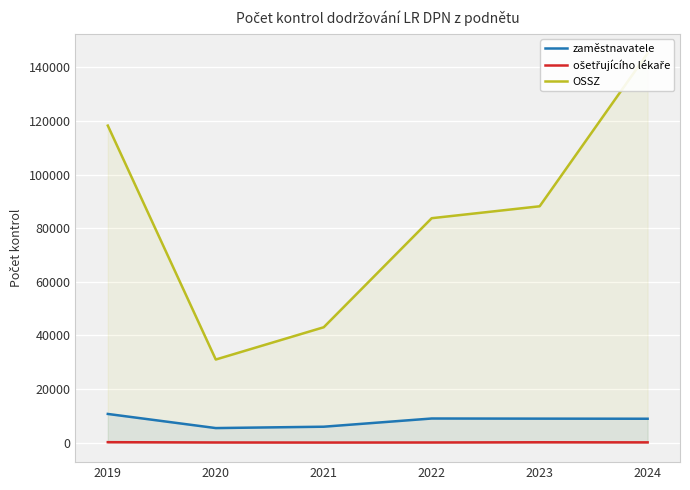

Reading right to left, list all the values displayed in this chart.

zaměstnavatele: 2024=8926	2023=8962	2022=9014	2021=5953	2020=5444	2019=10714
ošetřujícího lékaře: 2024=114	2023=150	2022=71	2021=48	2020=75	2019=183
OSSZ: 2024=145214	2023=88164	2022=83720	2021=43048	2020=31013	2019=118254